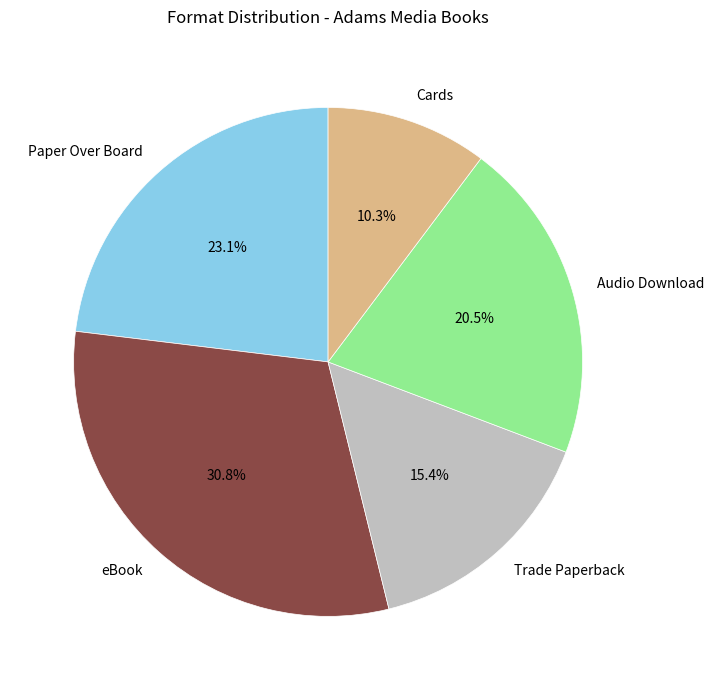

Which has a higher value, Cards or Paper Over Board?

Paper Over Board